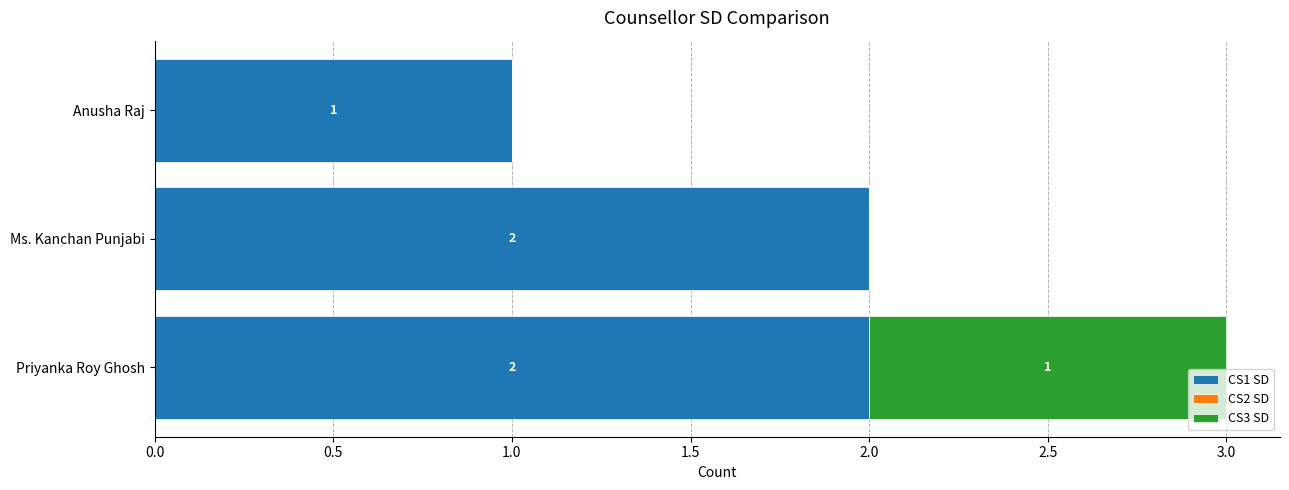

True or false: CS1 SD has a value of 2 at Anusha Raj.

False